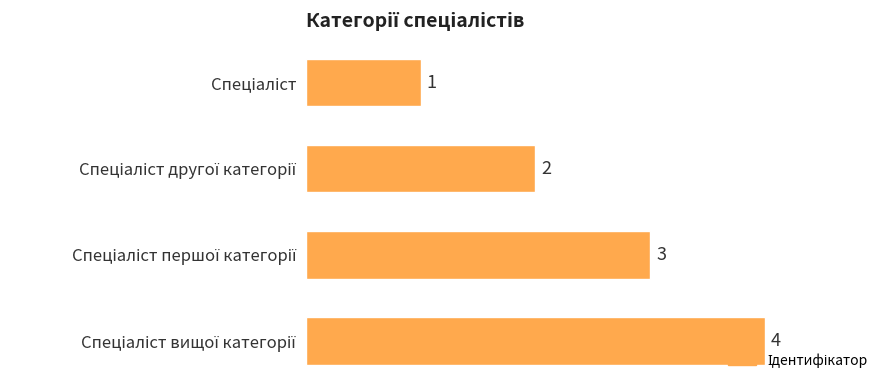

What is the minimum value shown in the chart?

1